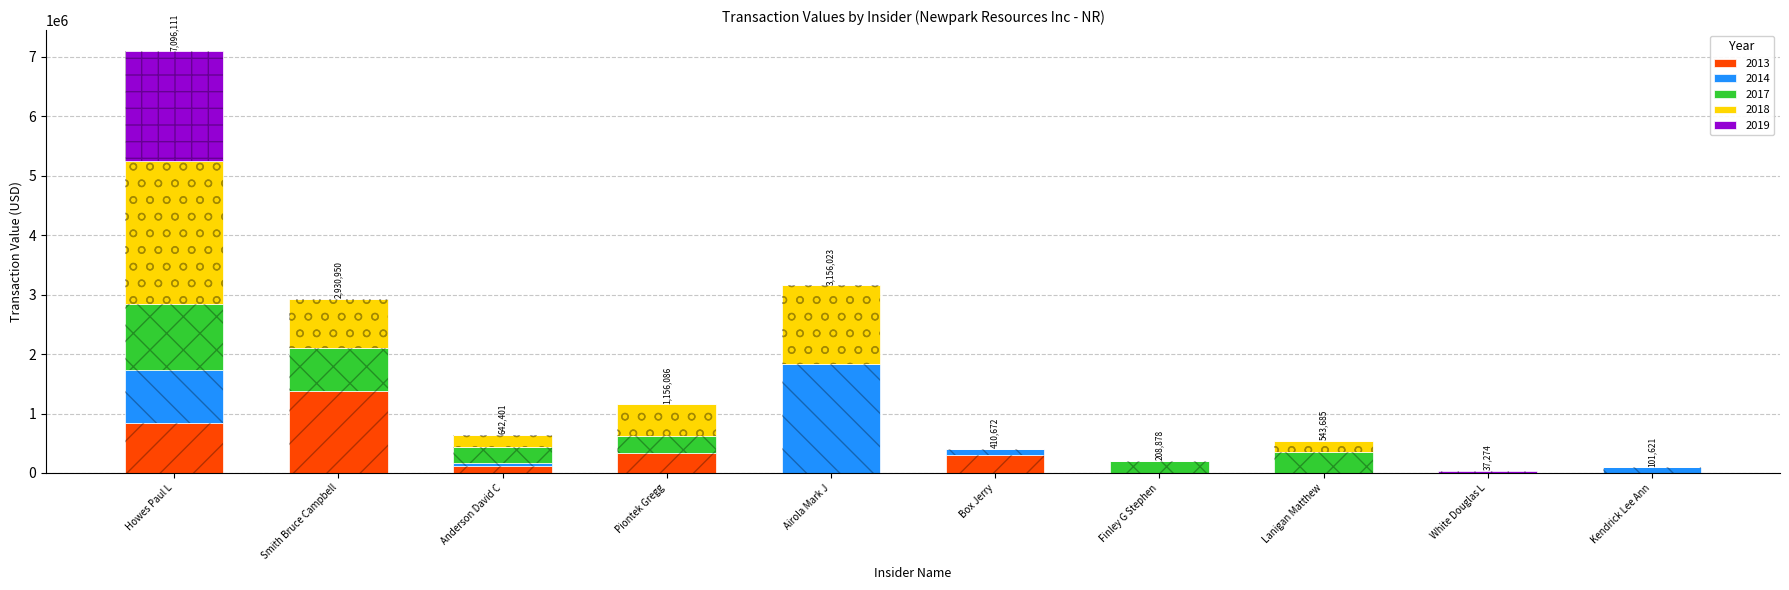

At which category is the sum across all series the highest?

Howes Paul L